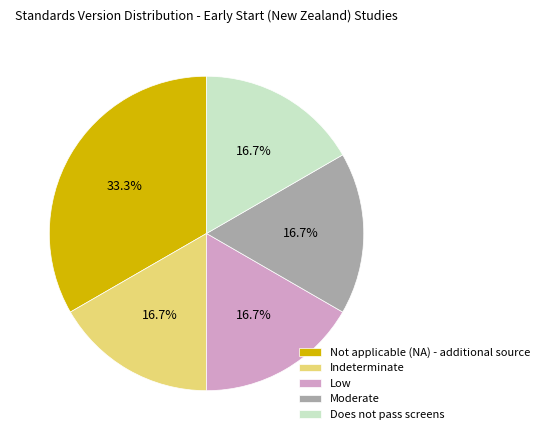

Is there a majority slice in this chart?

No